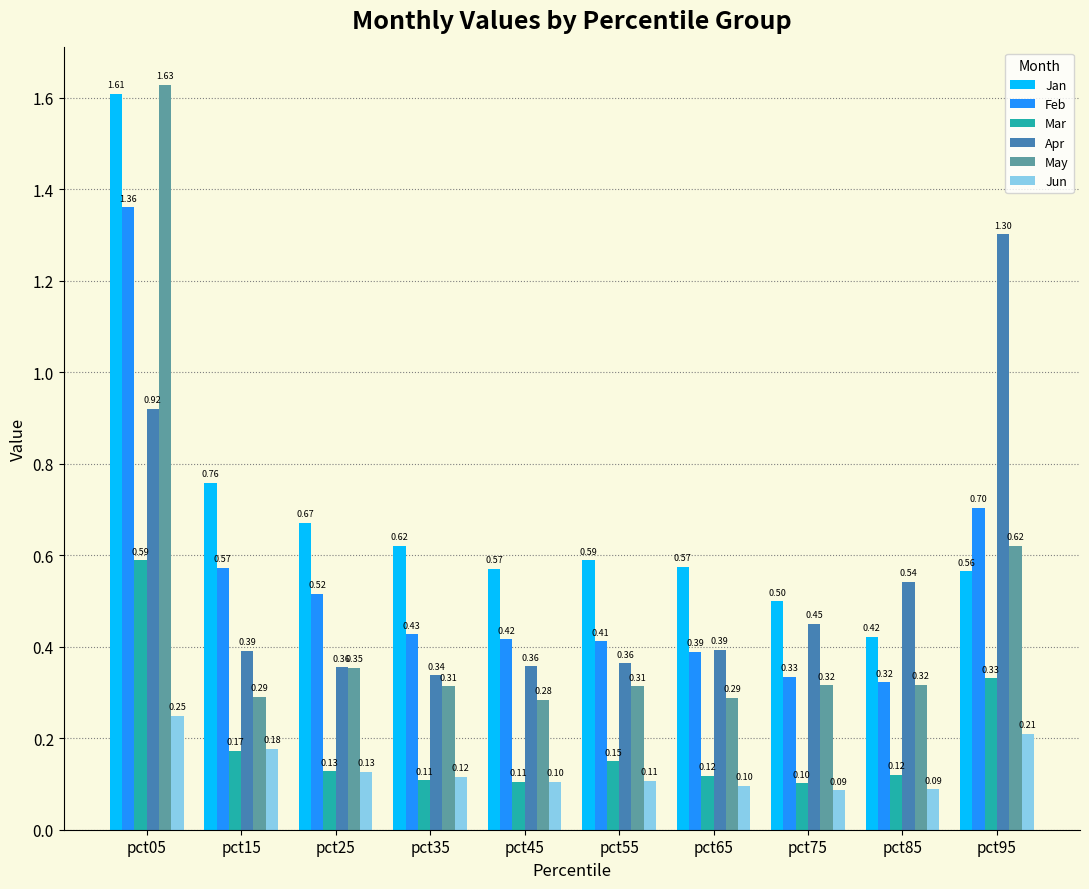

At how many categories does at least one series exceed 0?

10